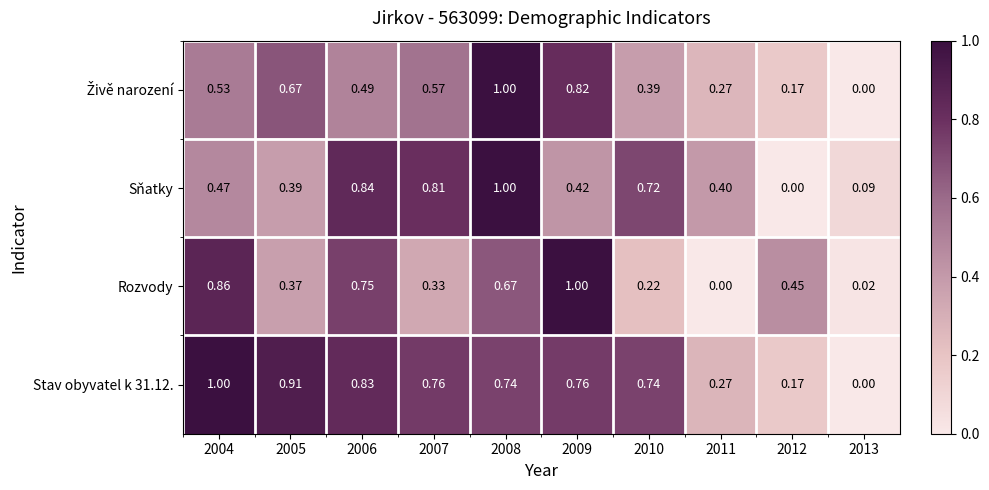

Is the value of Stav obyvatel k 31.12. at 2004 greater than the value of Rozvody at 2005?

Yes